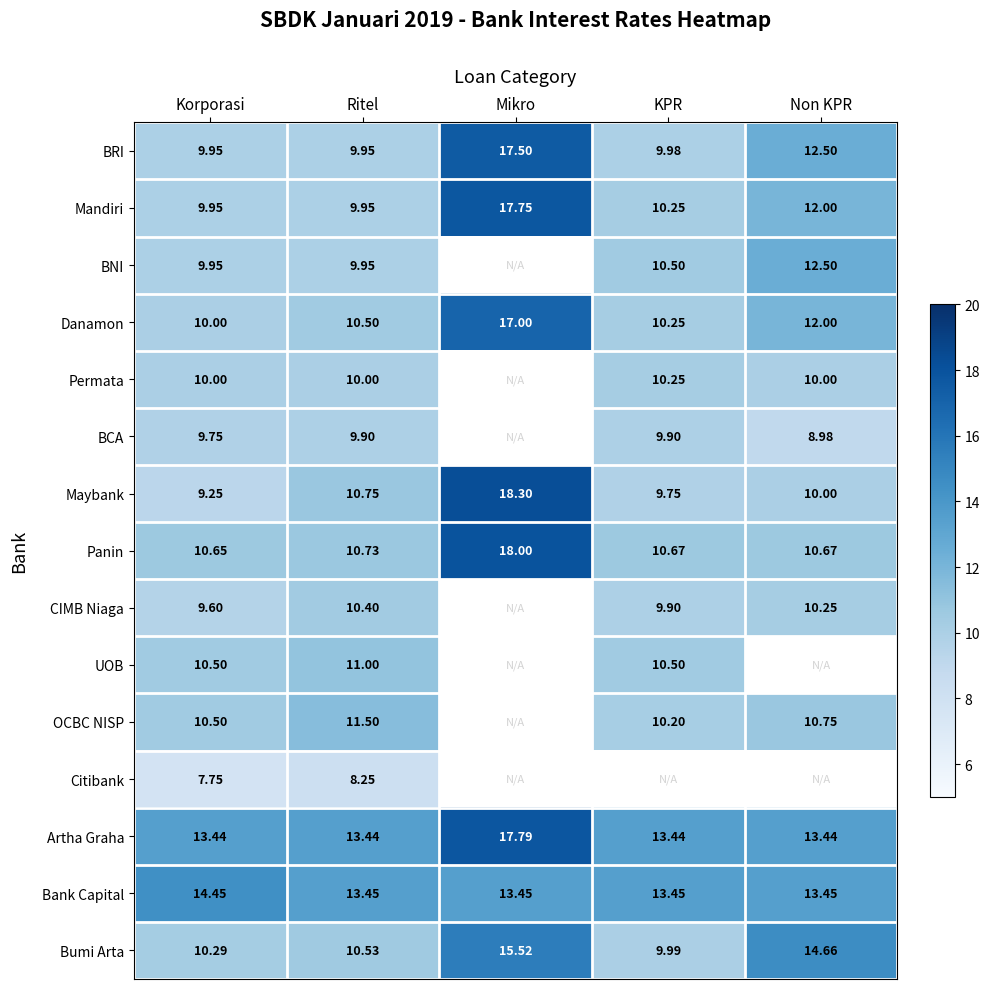

What is the average value of the Panin series?

12.1